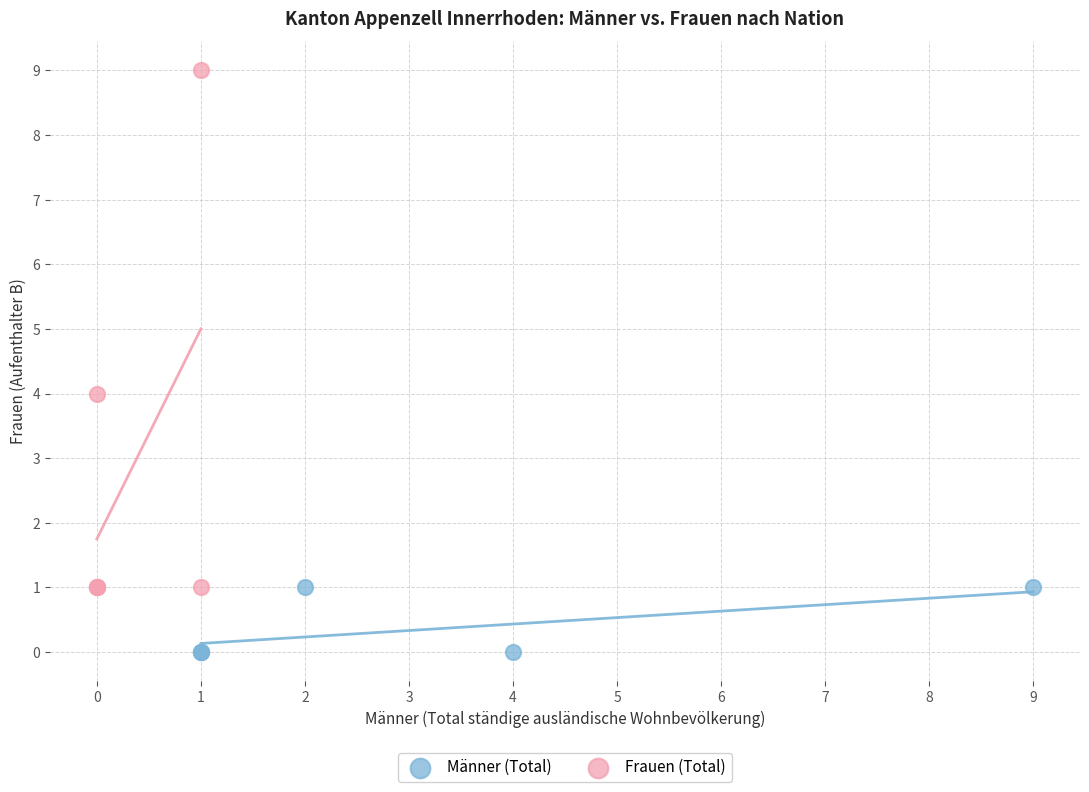

Which series contains the highest Y value?

Frauen (Total)